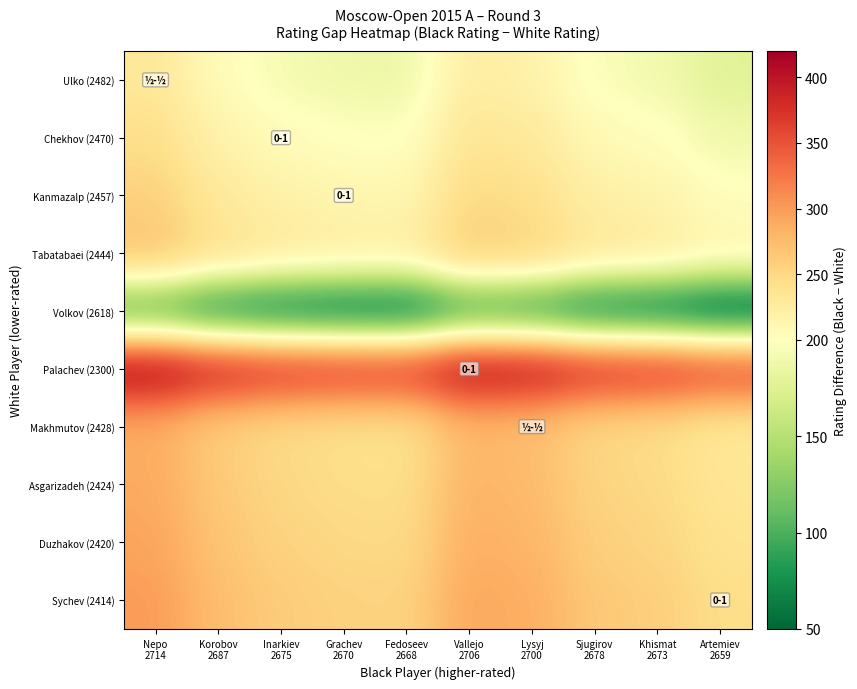

What is the maximum value shown in the chart?

414